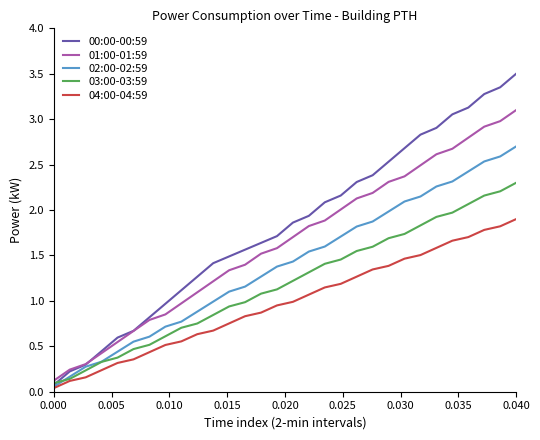

Which series has the largest total across all categories?

00:00-00:59